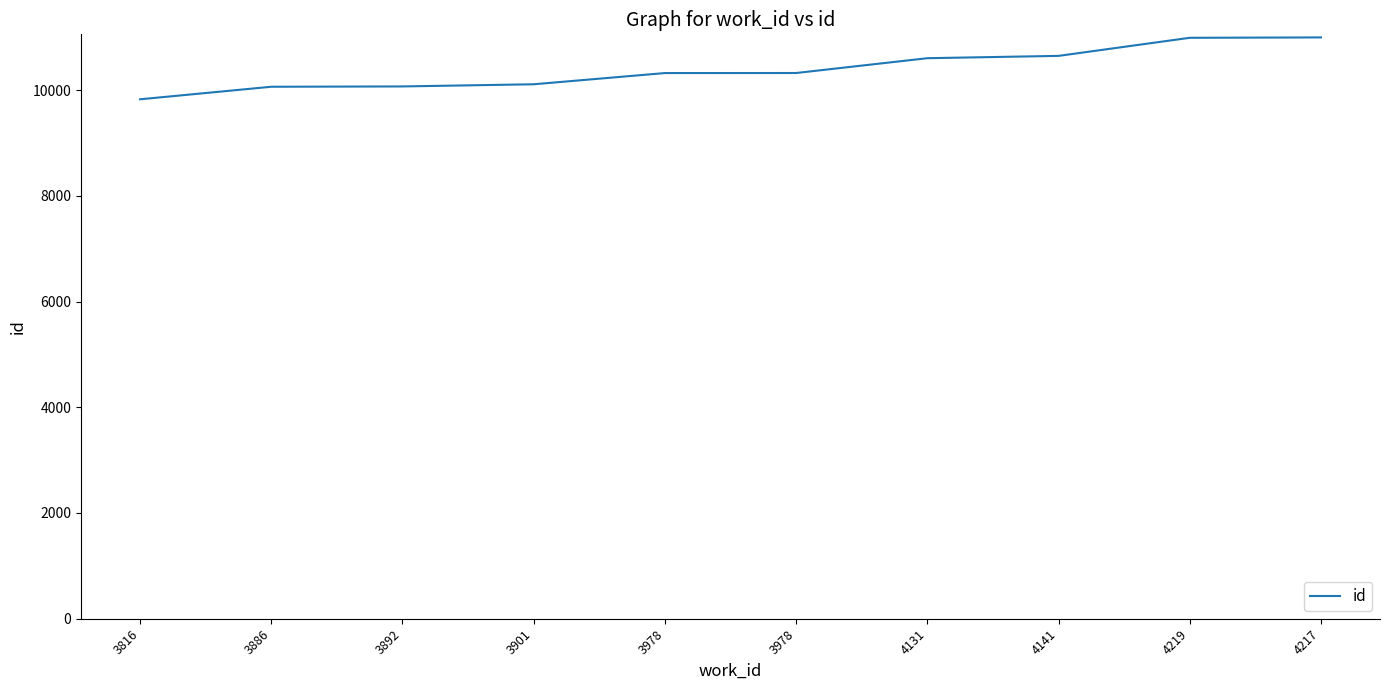

How many lines are shown in the chart?

1